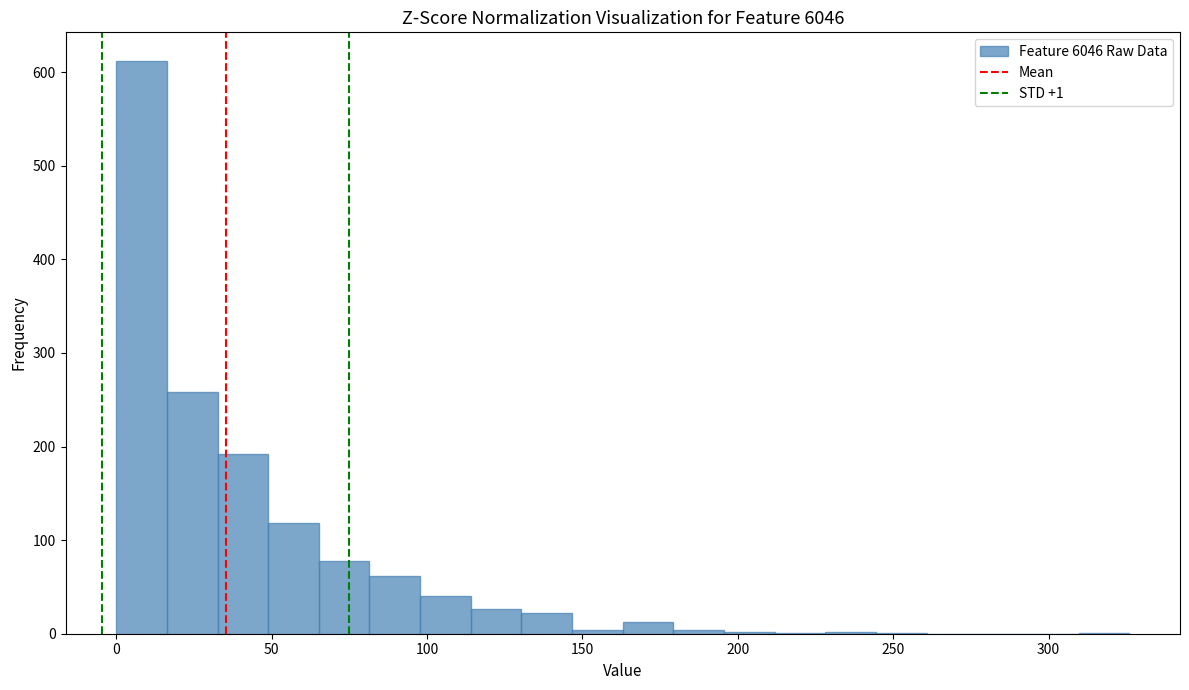

Read against the x-axis, roughly where is the centre of the tallest bar?

10